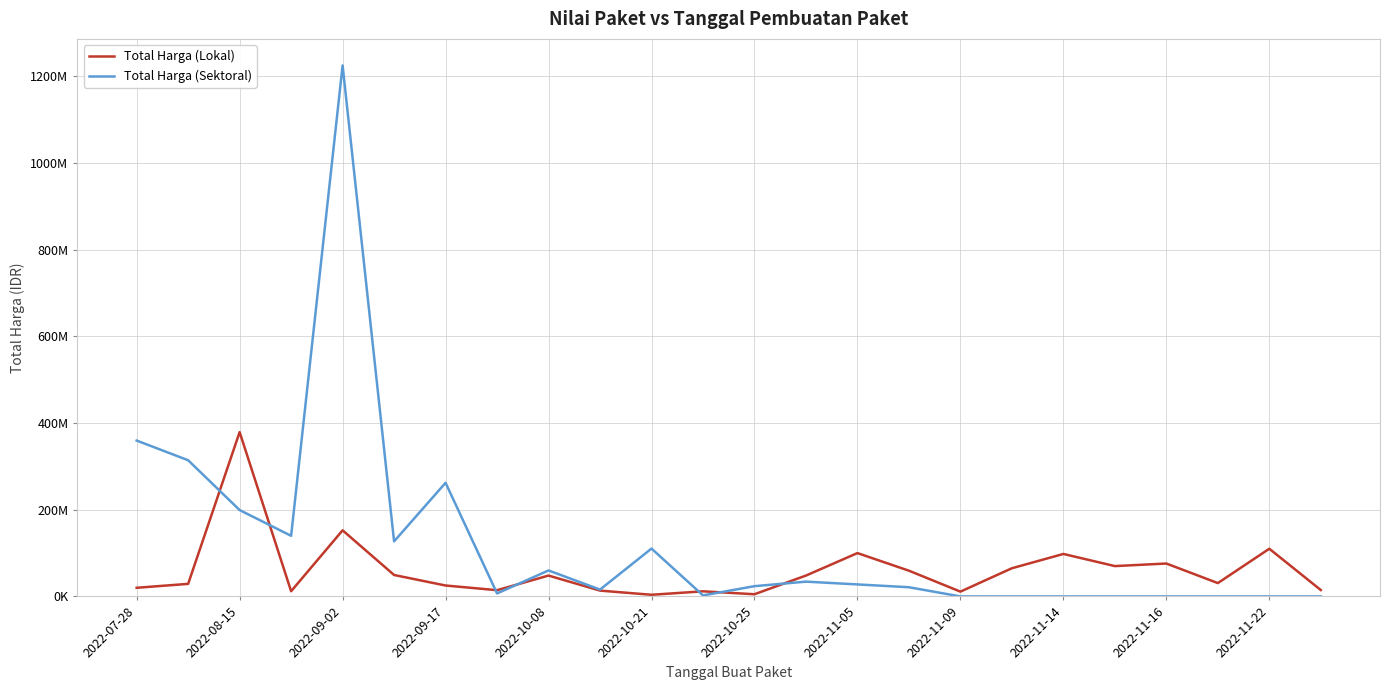

What is the sum of all Total Harga (Sektoral) values?

2928630175